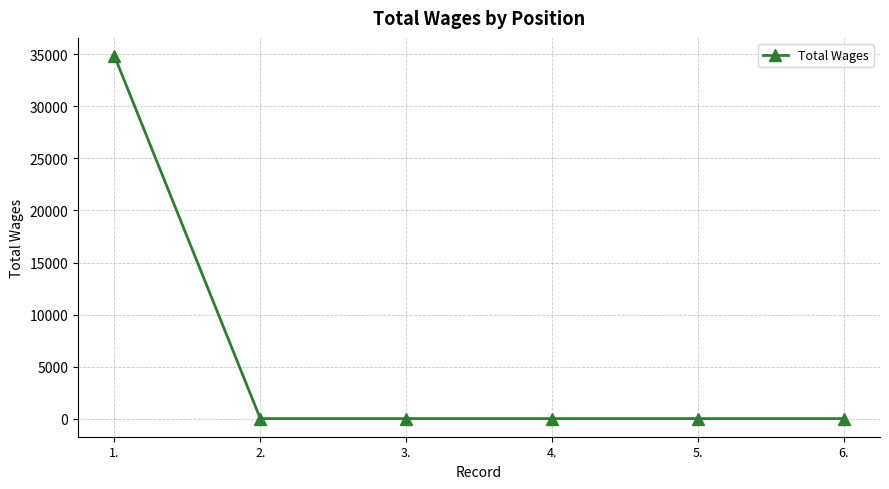

What position from the left is 6.?

6